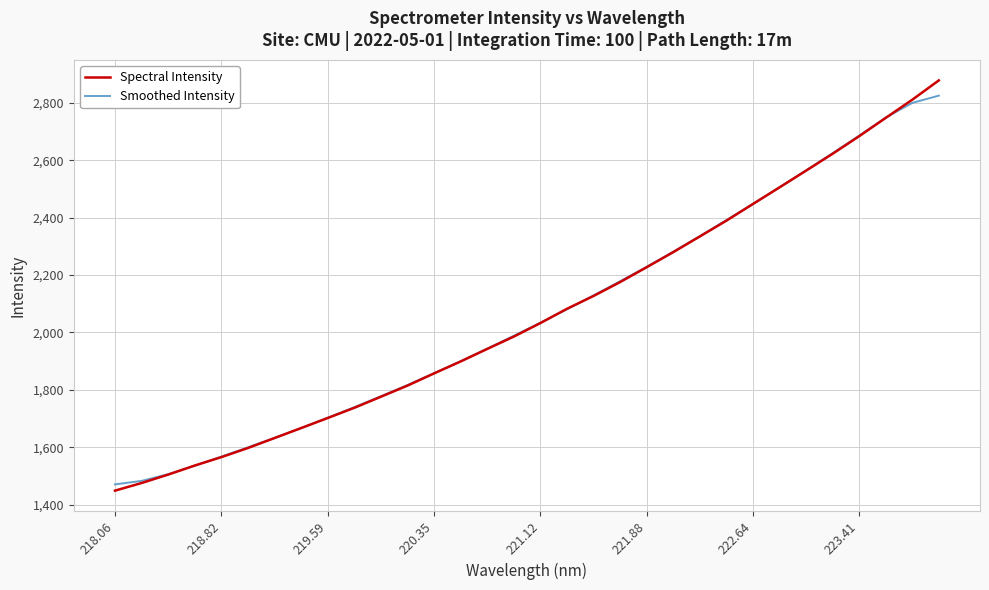

What is the maximum value for Spectral Intensity?

2877.8